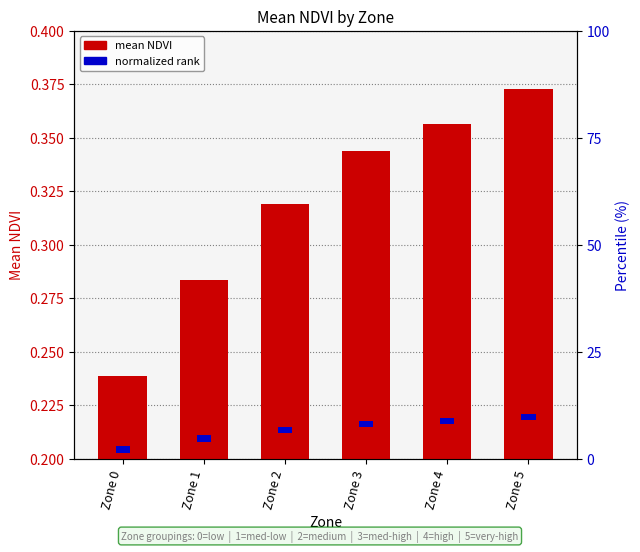

Rank the series by their maximum value, from highest to lowest.

mean NDVI, normalized rank